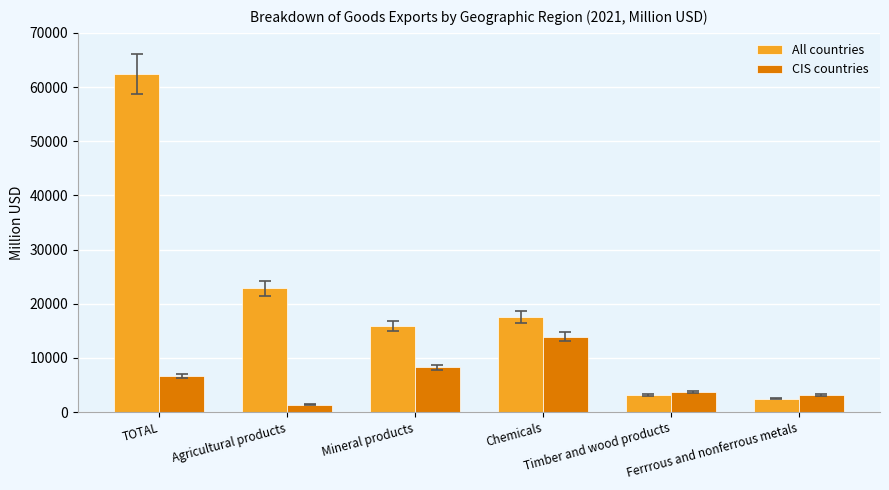

Reading right to left, what are all the values shown in this chart?

All countries: Ferrrous and nonferrous metals=2515.7	Timber and wood products=3206.0	Chemicals=17578.0	Mineral products=15856.0	Agricultural products=22842.0	TOTAL=62383.0
CIS countries: Ferrrous and nonferrous metals=3207.1	Timber and wood products=3740.6	Chemicals=13916.6	Mineral products=8261.8	Agricultural products=1366.8	TOTAL=6725.0